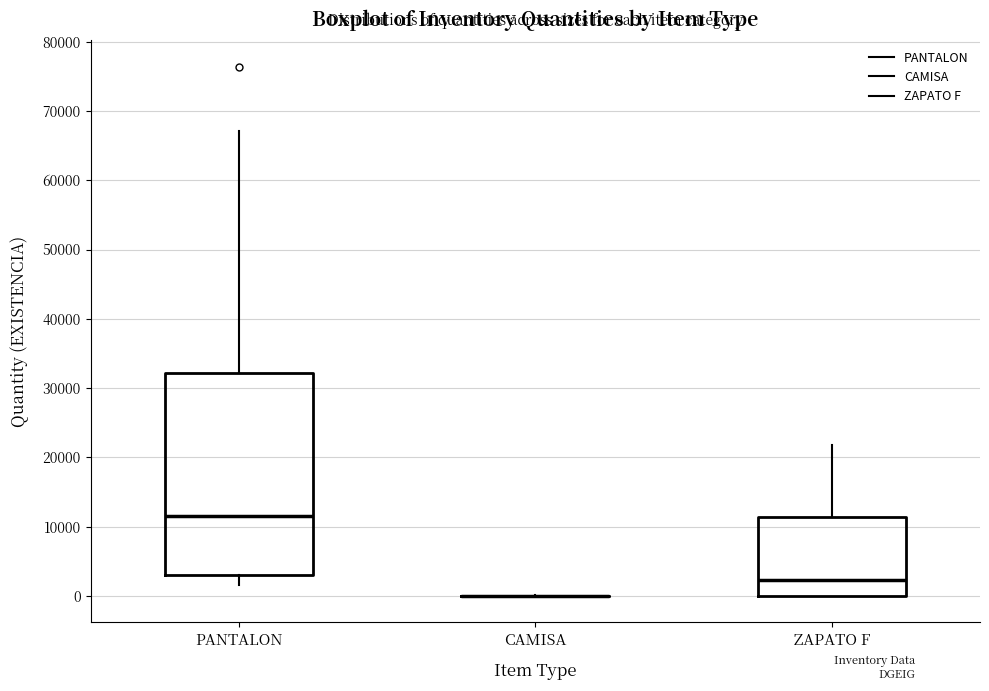

Where is the upper edge of the box for PANTALON on the y-axis? The values are not printed on the chart, so give them approximately, as read against the axis.

32000